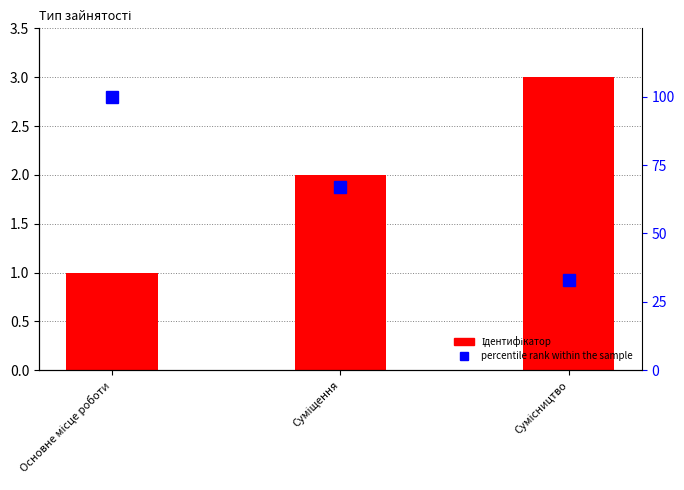

What position from the right is Основне місце роботи?

3